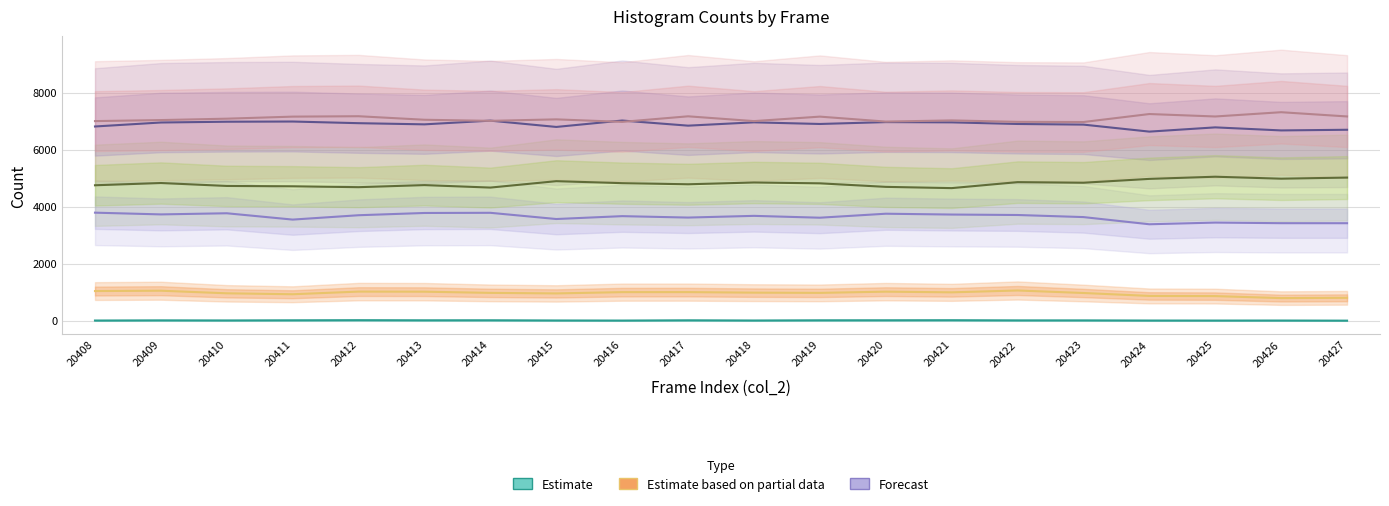

Where does the Estimate series first go above 11?

20409